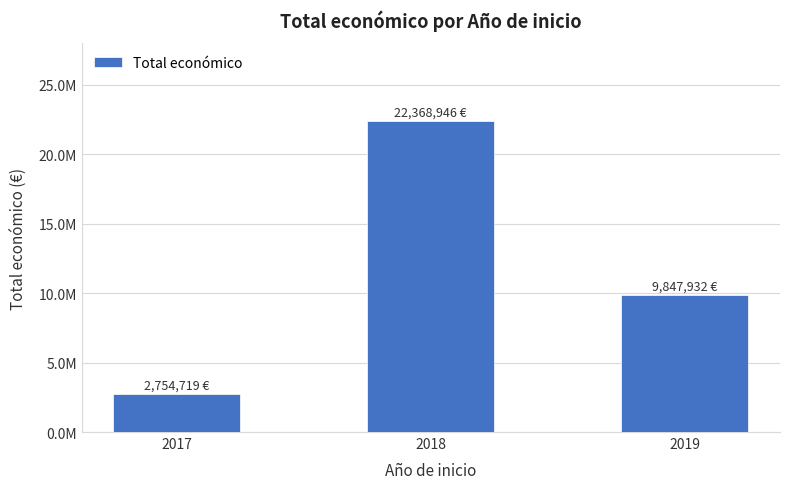

What is the change in value from 2017 to 2018?

+19614227